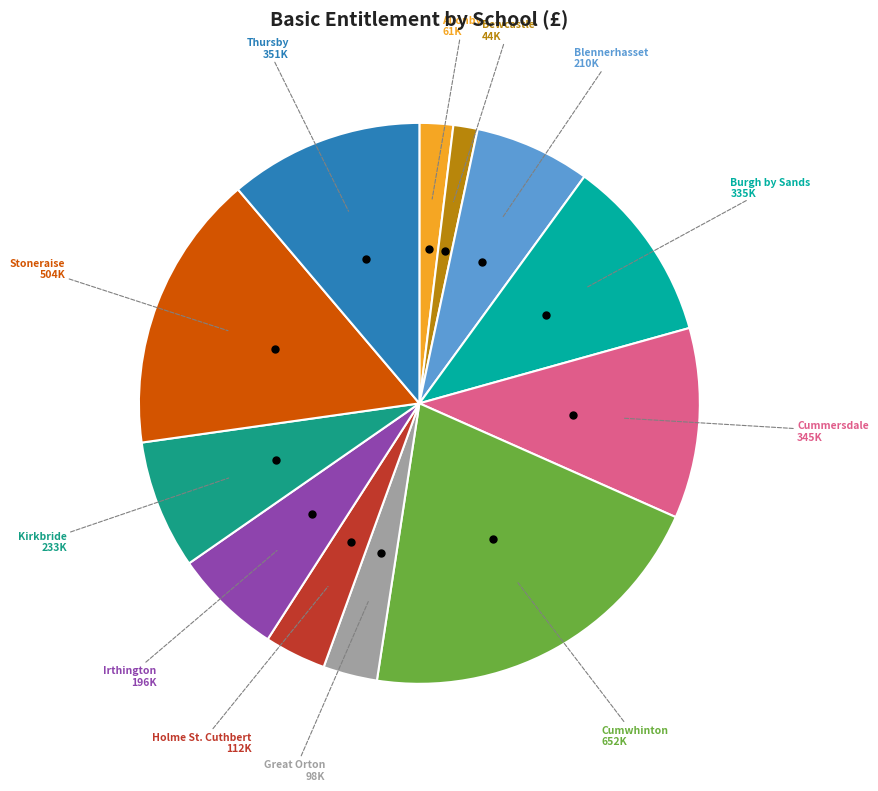

How many slices are in this pie chart?

12